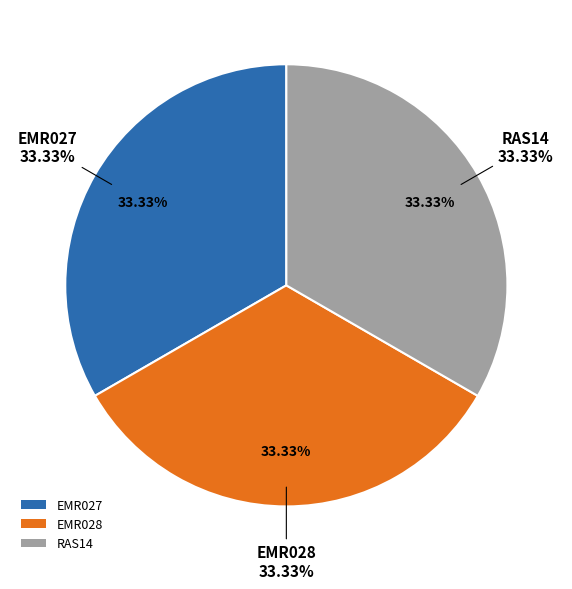

The EMR028 slice represents 33% of the pie. True or false?

True